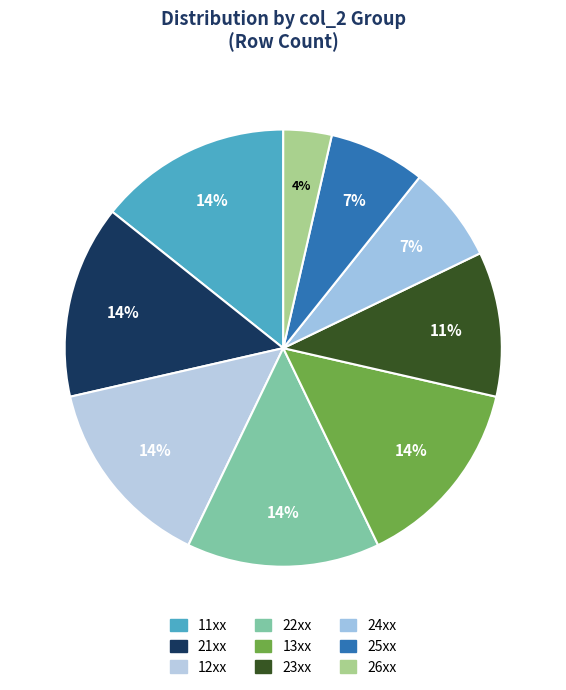

How many segments does this pie chart have?

9